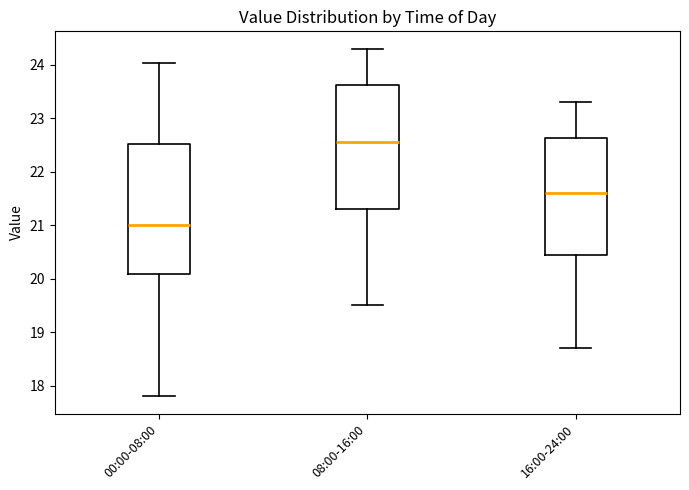

Comparing the boxes themselves (not the whiskers), which one is the tallest?

00:00-08:00